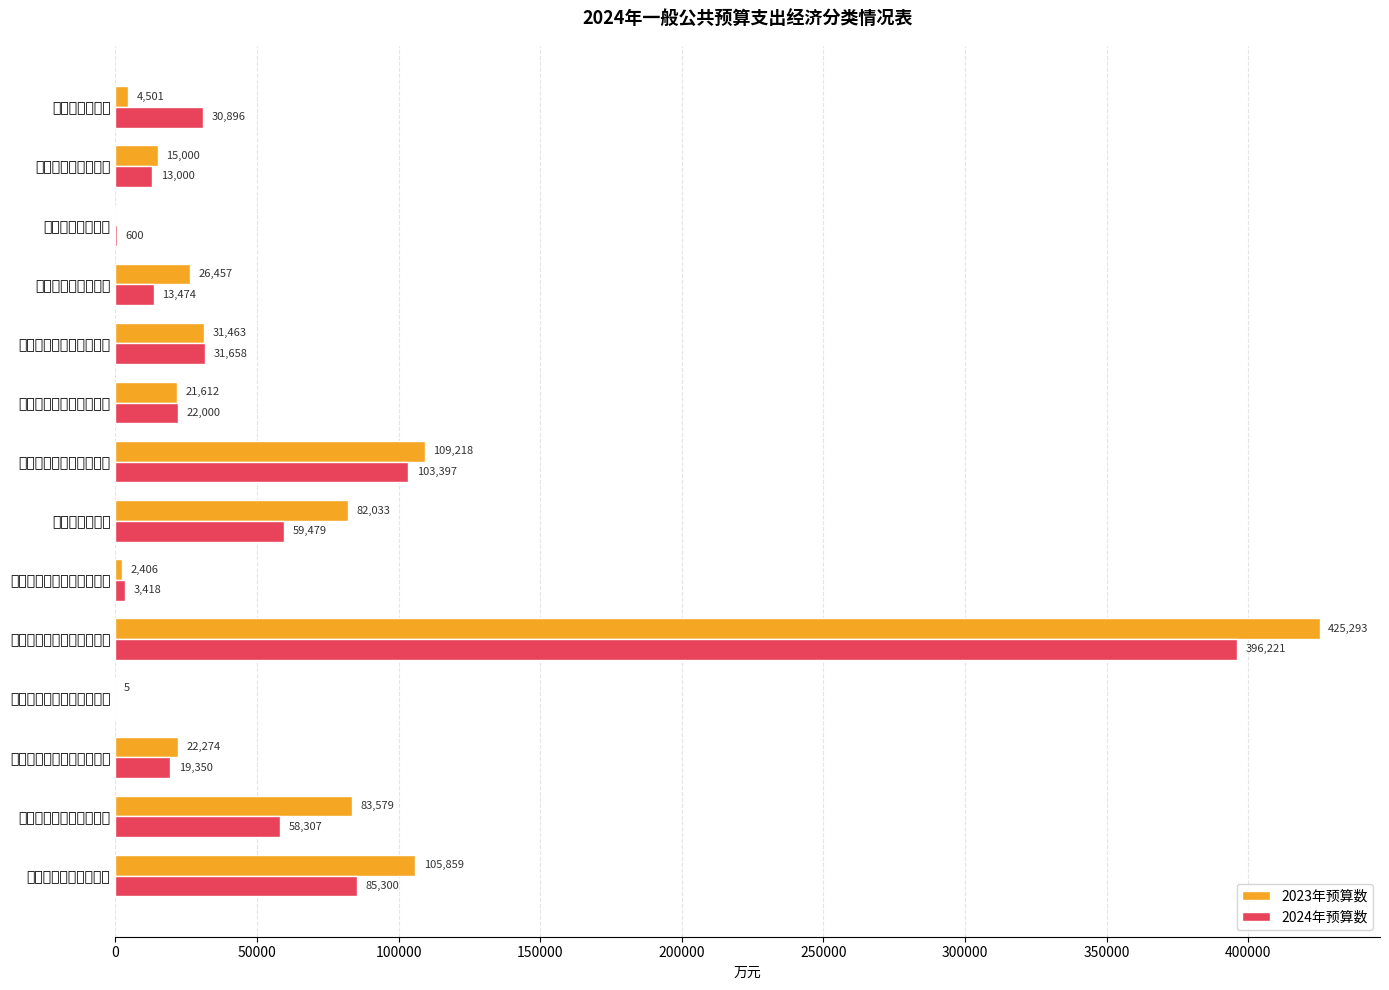

Rank the series by their maximum value, from lowest to highest.

2024年预算数, 2023年预算数